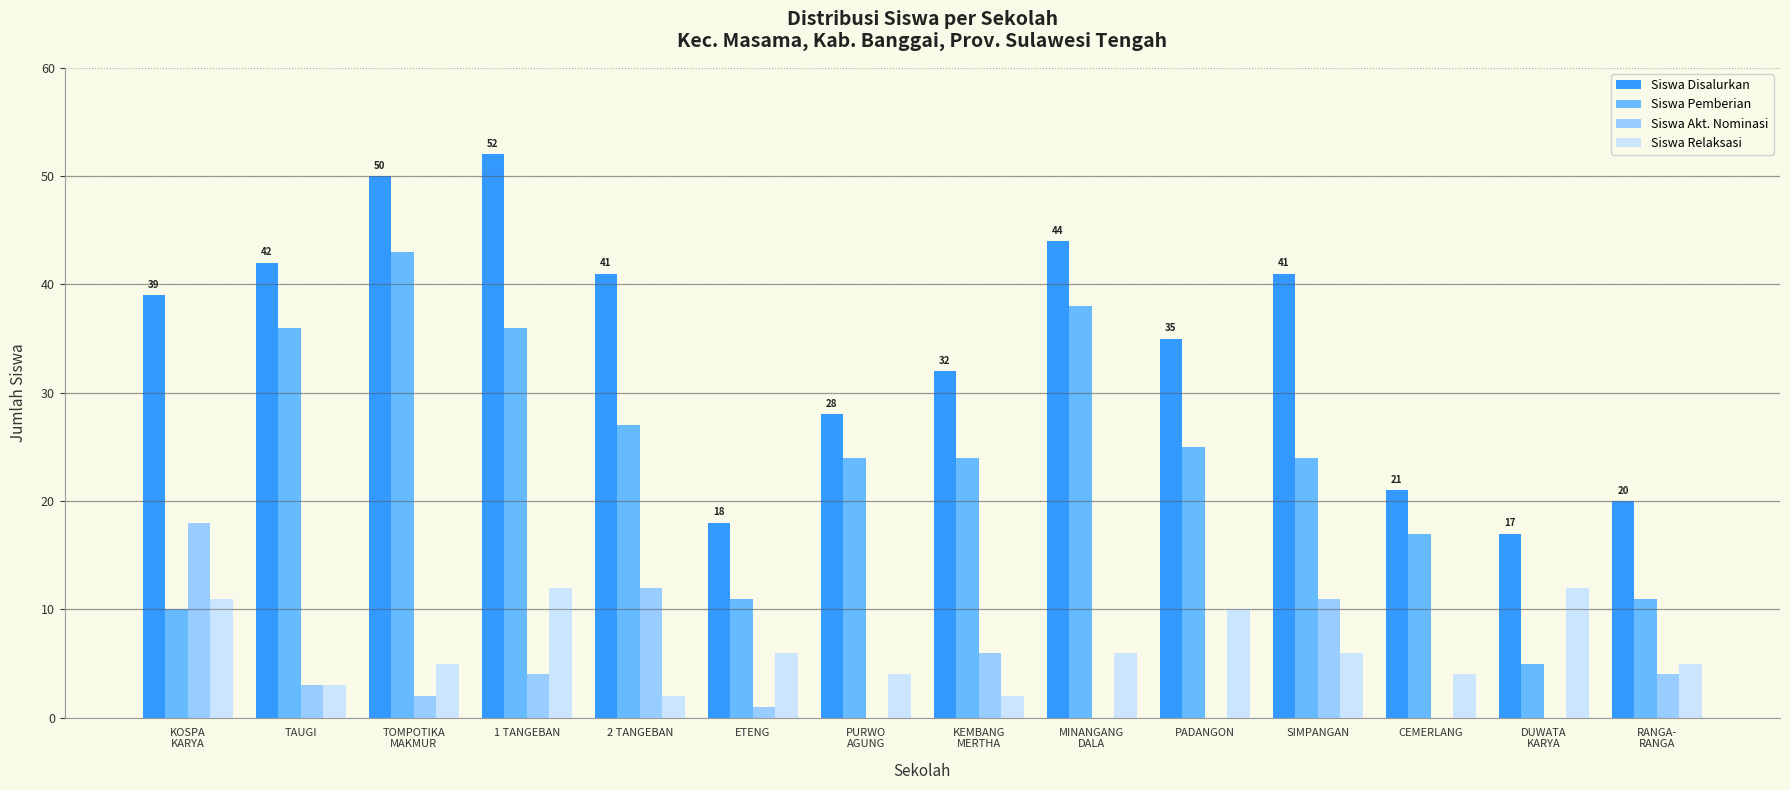

The value of Siswa Disalurkan at 2 TANGEBAN is 65. True or false?

False